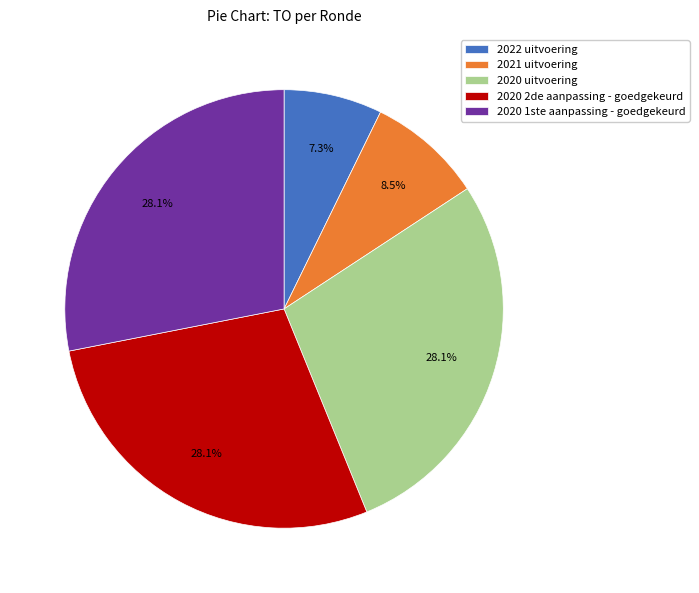

Which has a higher value, 2021 uitvoering or 2020 2de aanpassing - goedgekeurd?

2020 2de aanpassing - goedgekeurd